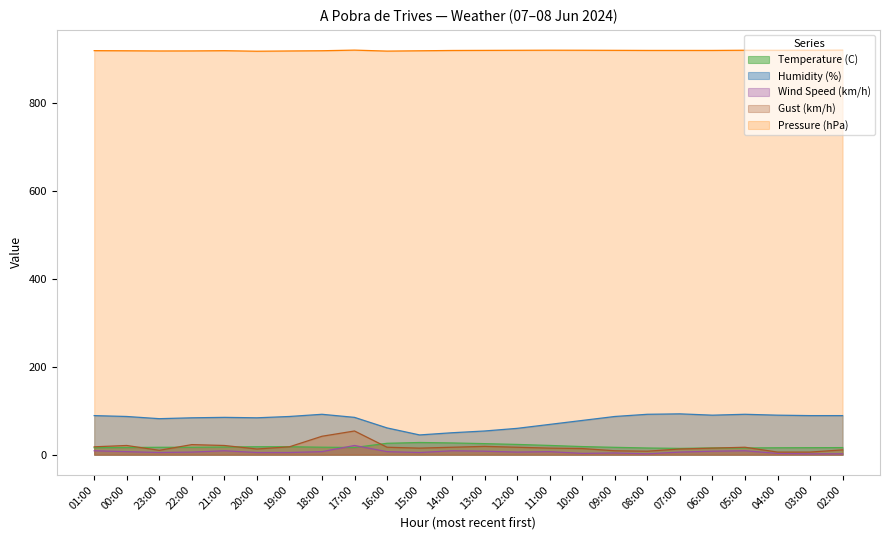

Which series has the widest spread of values?

Humidity (%)